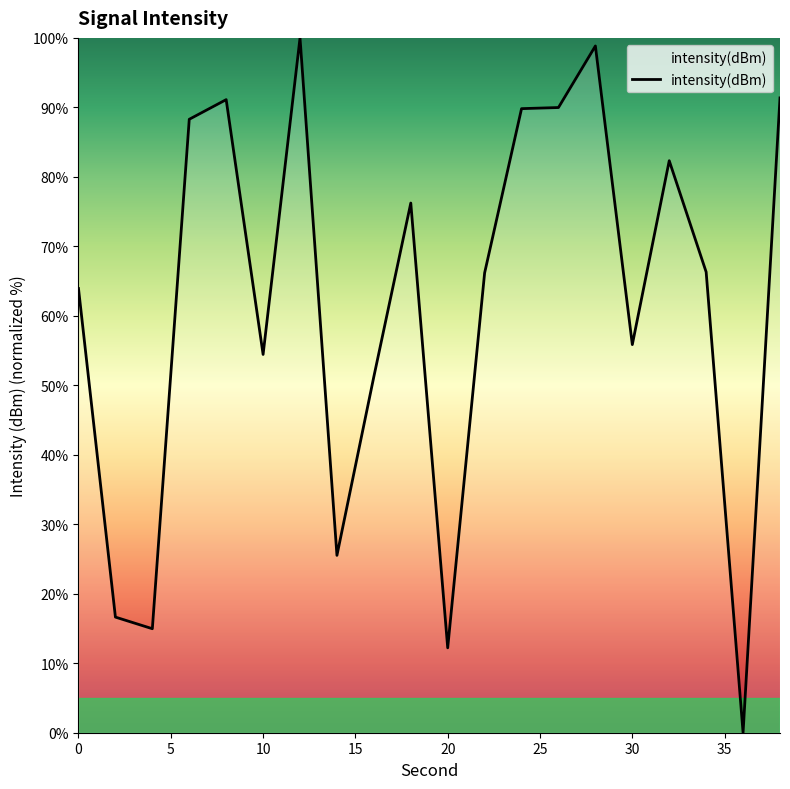

What is the difference between the maximum and minimum values?

100.0